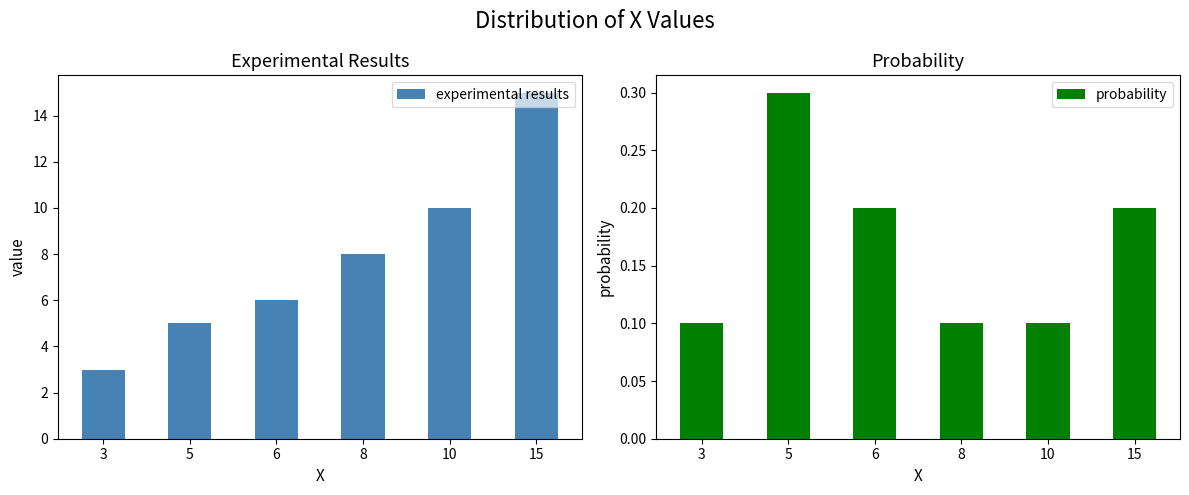

What is the value of the experimental results bar at the 5th from the left?

10